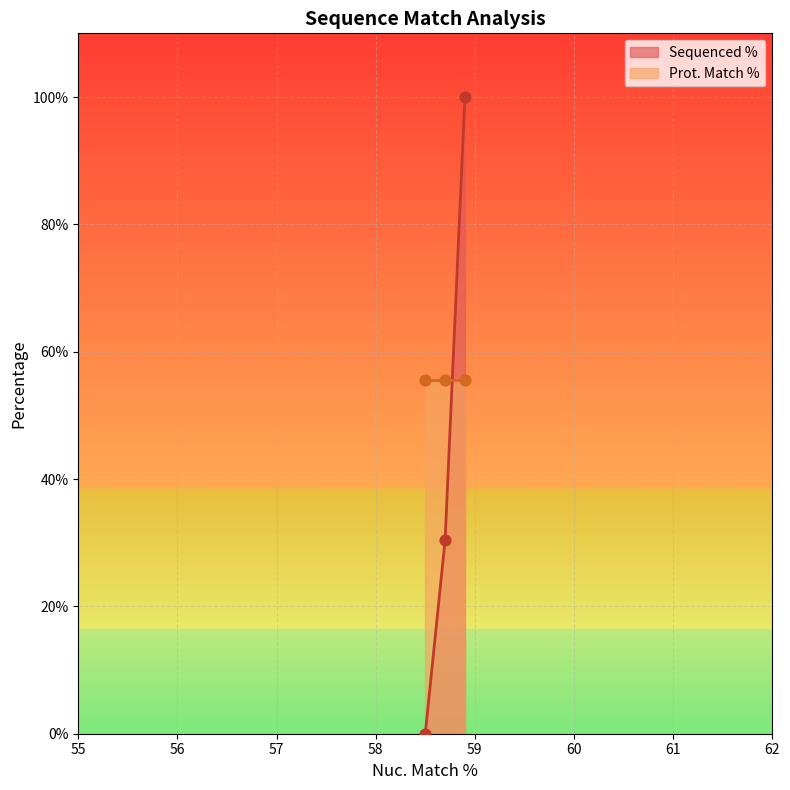

Which series reaches the maximum Y coordinate?

Sequenced %